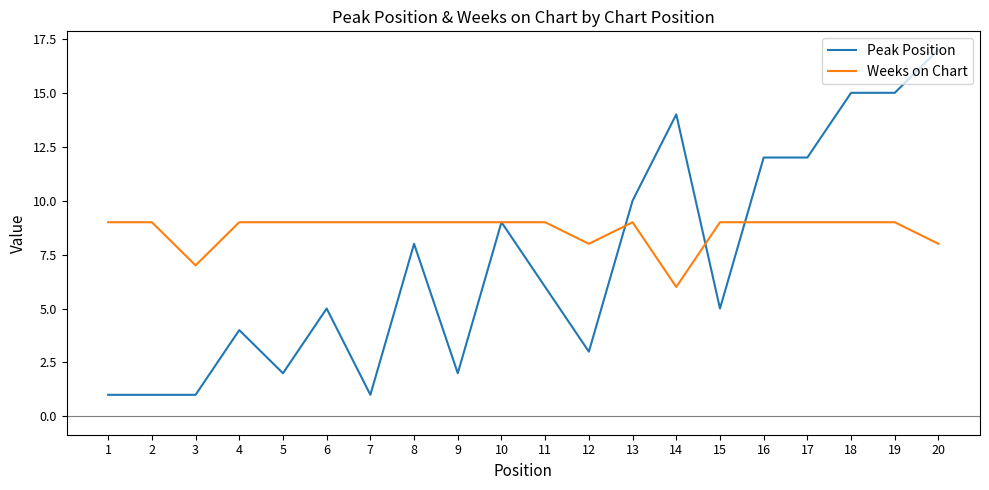

Where is Weeks on Chart nearest to the value 7?

3